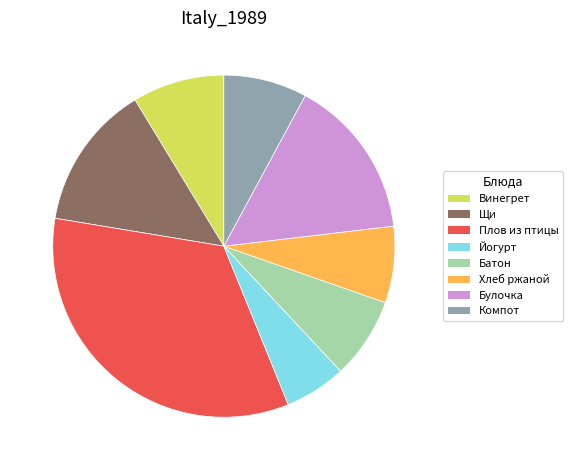

Which category has the biggest portion of the pie?

Плов из птицы